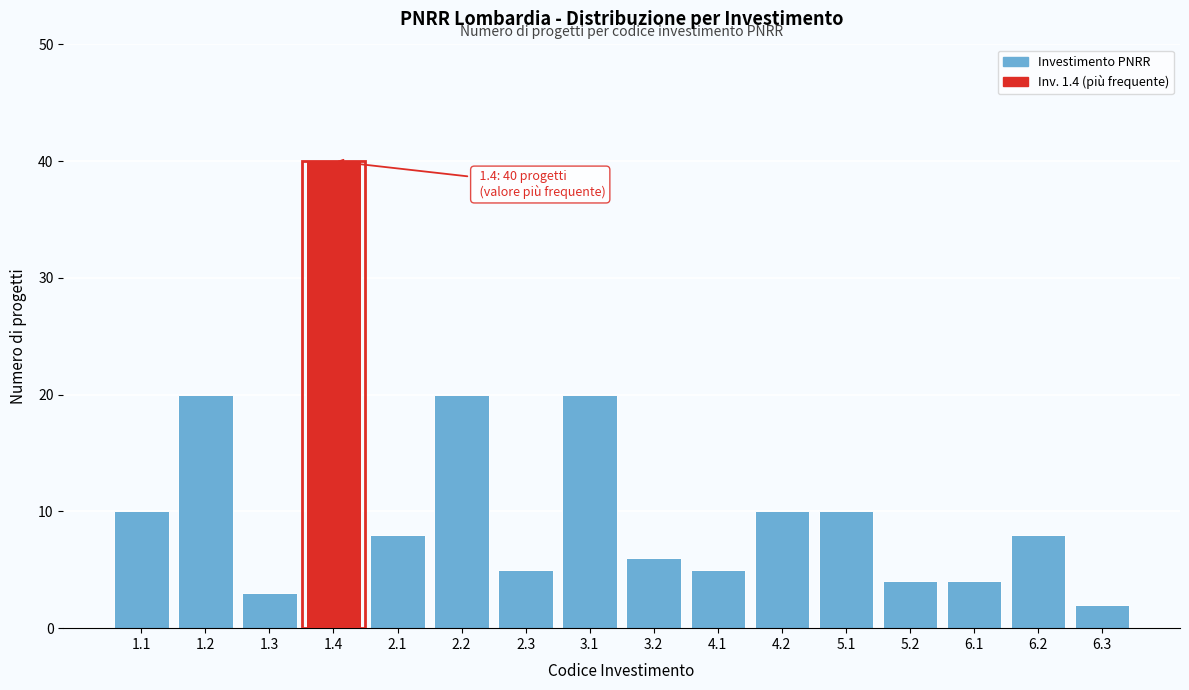

Reading left to right, list all the values displayed in this chart.

1.1=10	1.2=20	1.3=3	1.4=40	2.1=8	2.2=20	2.3=5	3.1=20	3.2=6	4.1=5	4.2=10	5.1=10	5.2=4	6.1=4	6.2=8	6.3=2